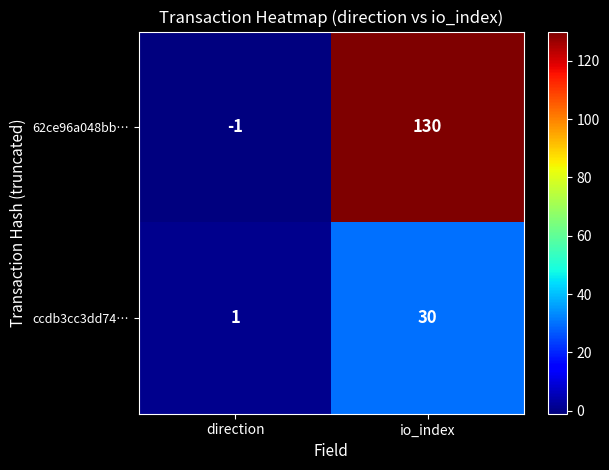

What is the maximum value shown in the chart?

130